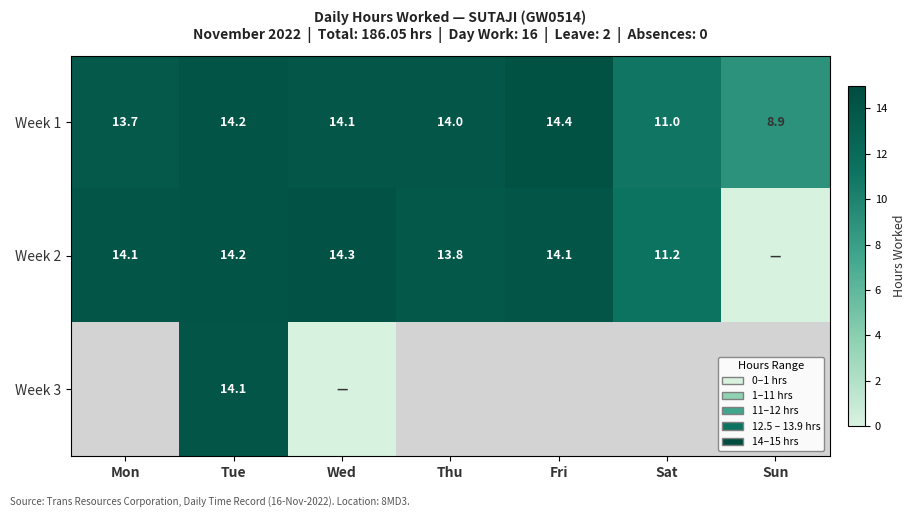

At which label is Week 1 closest to 11?

Sat